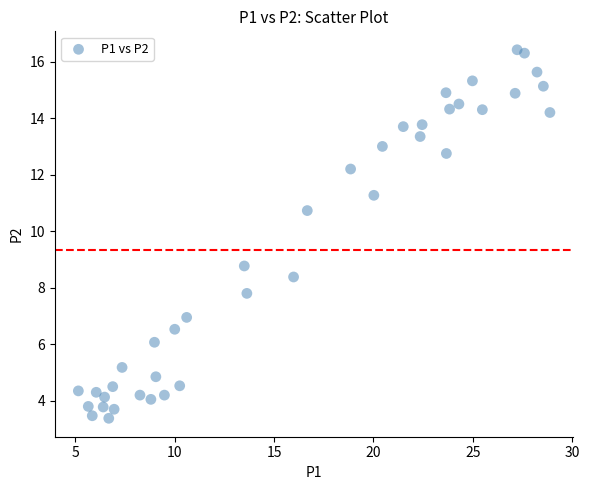

What Y value in the scatter plot is closest to 9?

8.8